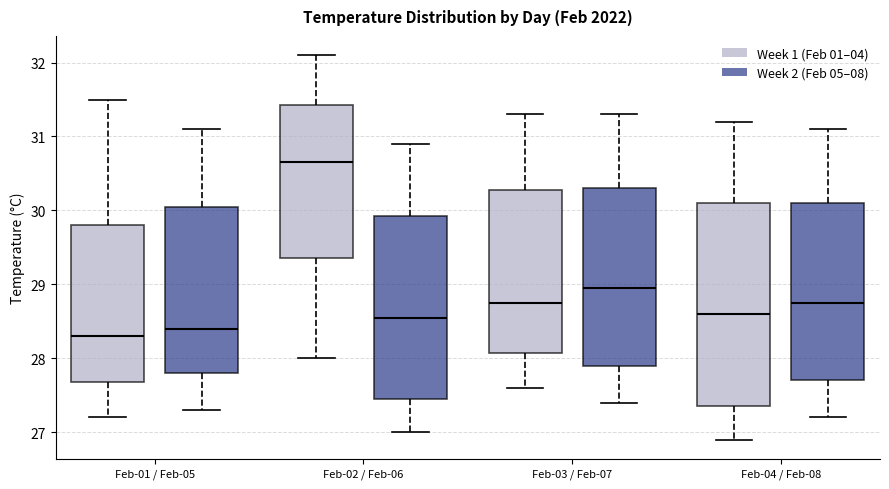

Reading left to right, read every box against the y-axis: the position of its median line, the range the box covers, and the ends of its whiskers. The values are not printed on the chart, so give them approximately, as read against the axis.

Feb-01 / Feb-05 (Week 1 (Feb 01–04)): median 28.3, box 27.7 to 29.8, whiskers 27.2 to 31.5
Feb-01 / Feb-05 (Week 2 (Feb 05–08)): median 28.4, box 27.8 to 30.1, whiskers 27.3 to 31.1
Feb-02 / Feb-06 (Week 1 (Feb 01–04)): median 30.7, box 29.4 to 31.4, whiskers 28.0 to 32.1
Feb-02 / Feb-06 (Week 2 (Feb 05–08)): median 28.6, box 27.5 to 29.9, whiskers 27.0 to 30.9
Feb-03 / Feb-07 (Week 1 (Feb 01–04)): median 28.8, box 28.1 to 30.3, whiskers 27.6 to 31.3
Feb-03 / Feb-07 (Week 2 (Feb 05–08)): median 29.0, box 27.9 to 30.3, whiskers 27.4 to 31.3
Feb-04 / Feb-08 (Week 1 (Feb 01–04)): median 28.6, box 27.4 to 30.1, whiskers 26.9 to 31.2
Feb-04 / Feb-08 (Week 2 (Feb 05–08)): median 28.8, box 27.7 to 30.1, whiskers 27.2 to 31.1